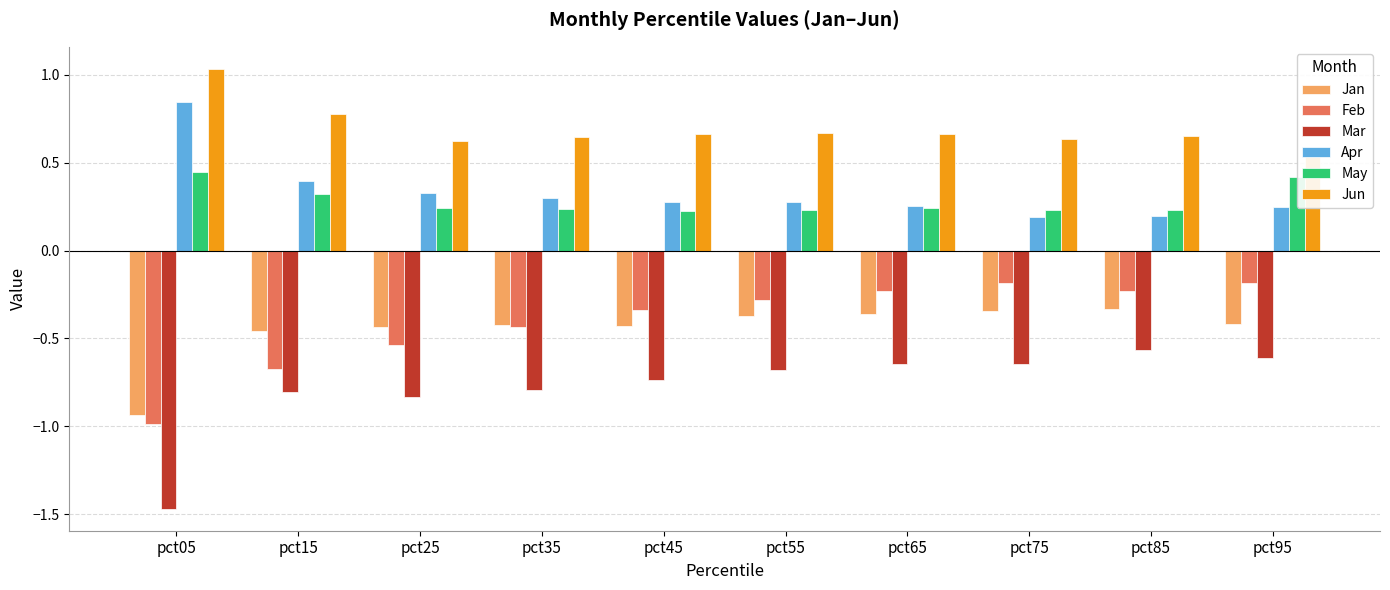

At which label is Apr closest to 0?

pct75